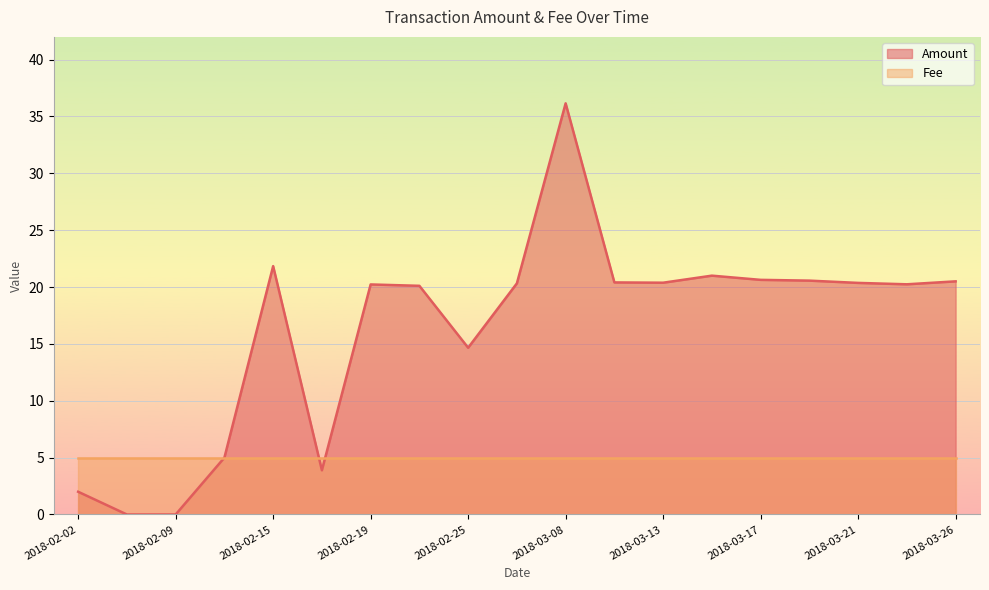

Where is the first local maximum?

2018-02-15